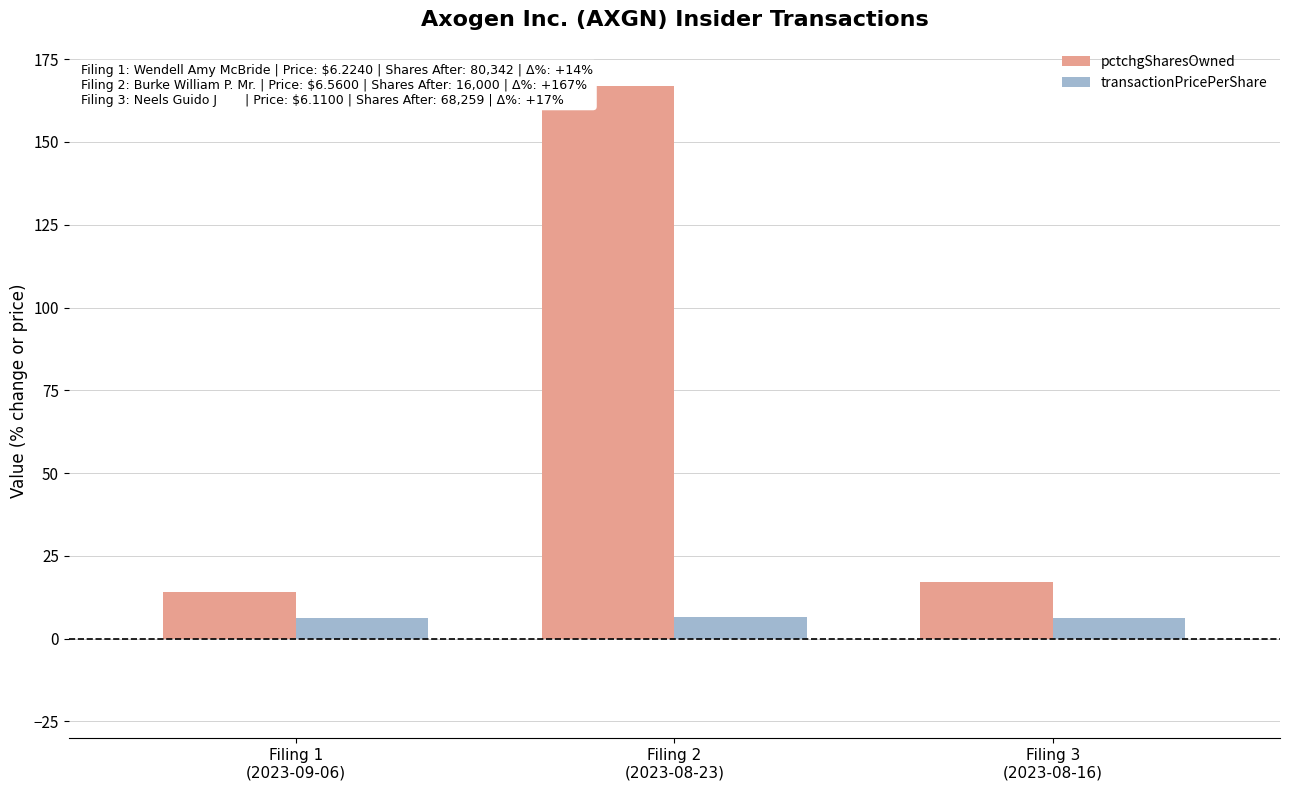

How many groups of bars are there?

3